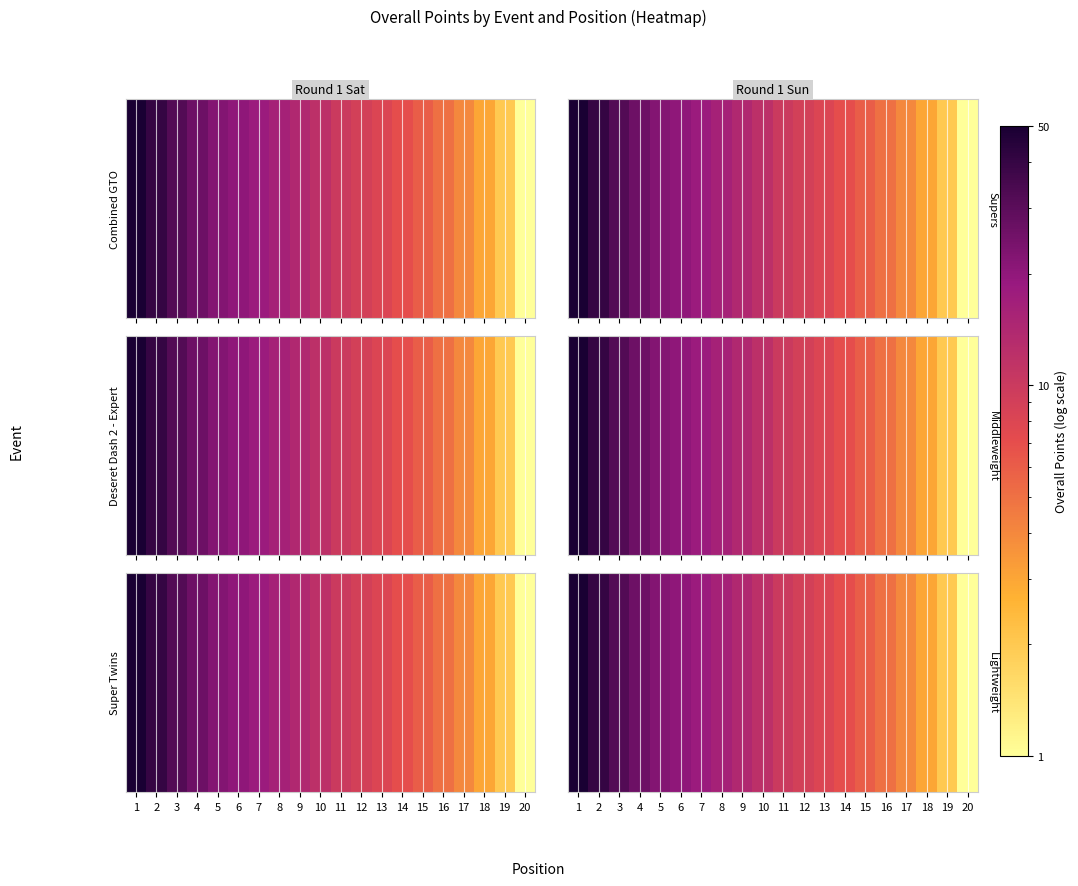

At which label does the data first exceed 12?

1